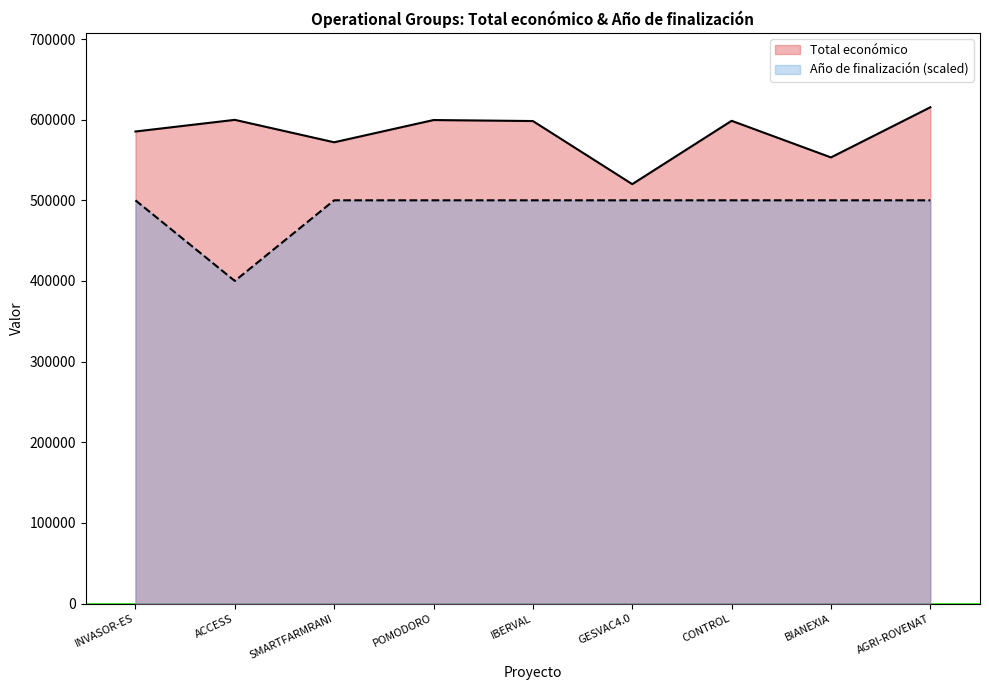

How many data points does each series have?

9